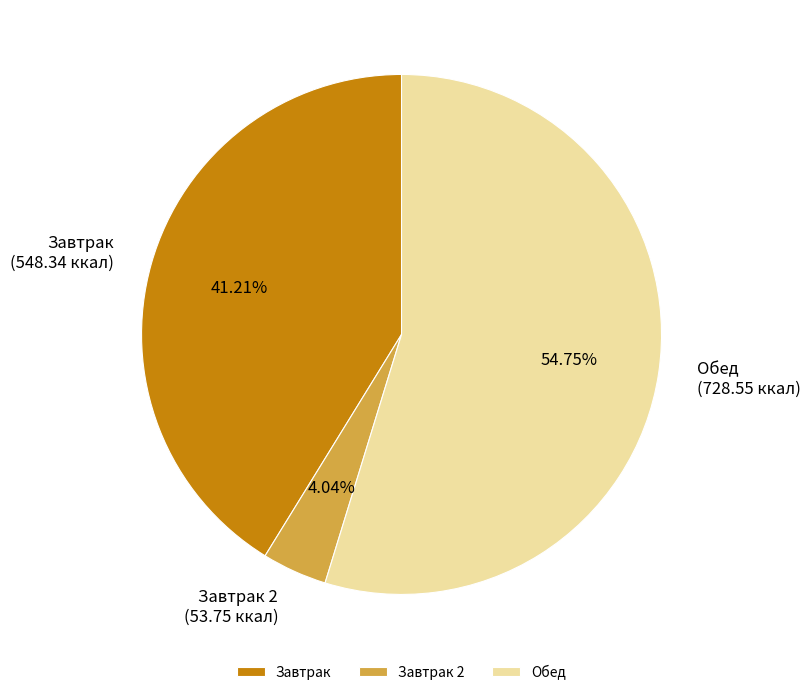

The Обед slice represents 55% of the pie. True or false?

True